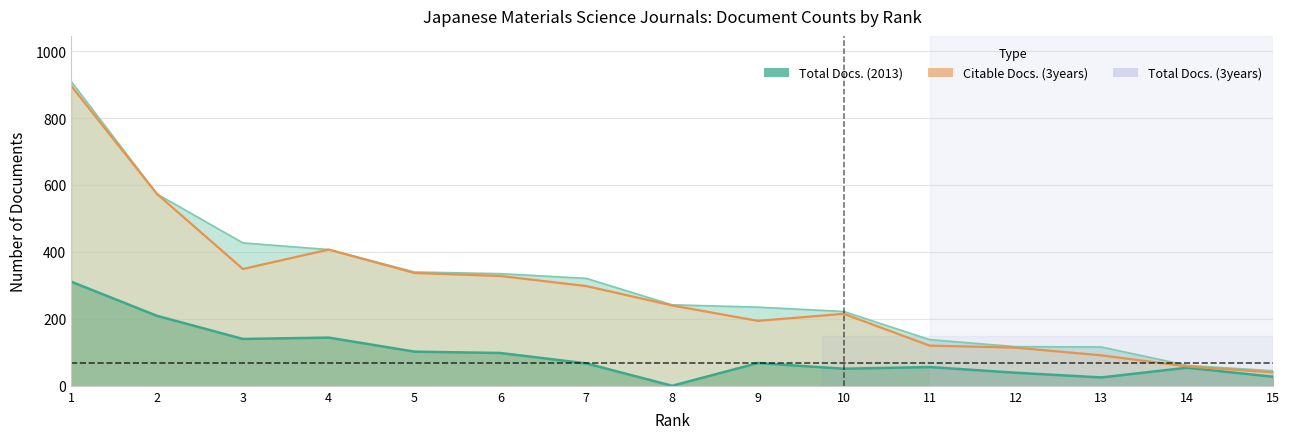

At 15, list the series in order from largest to smallest.

Total Docs. (3years), Citable Docs. (3years), Total Docs. (2013)